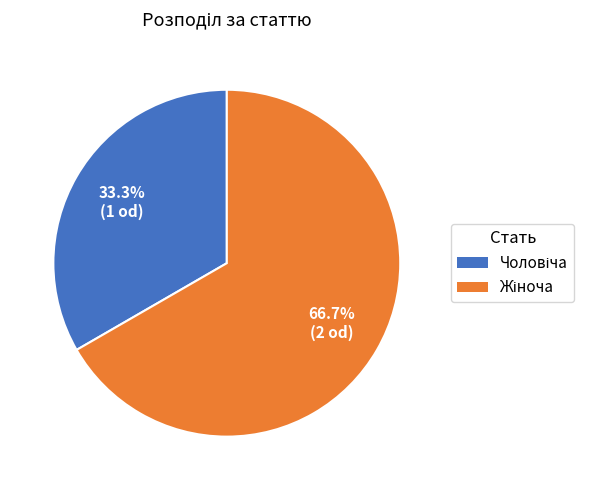

Is there any slice that represents more than half of the pie?

Yes